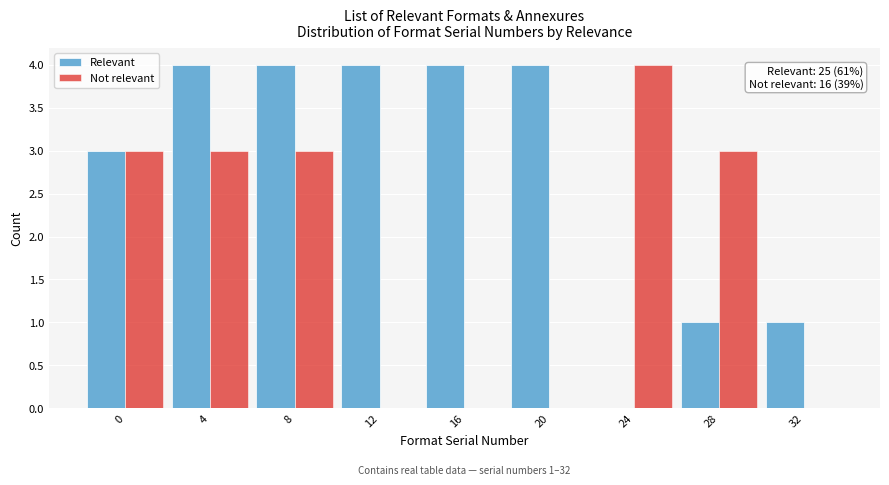

Reading right to left, what are all the values shown in this chart?

Relevant: 32=1	28=1	24=0	20=4	16=4	12=4	8=4	4=4	0=3
Not relevant: 32=0	28=3	24=4	20=0	16=0	12=0	8=3	4=3	0=3